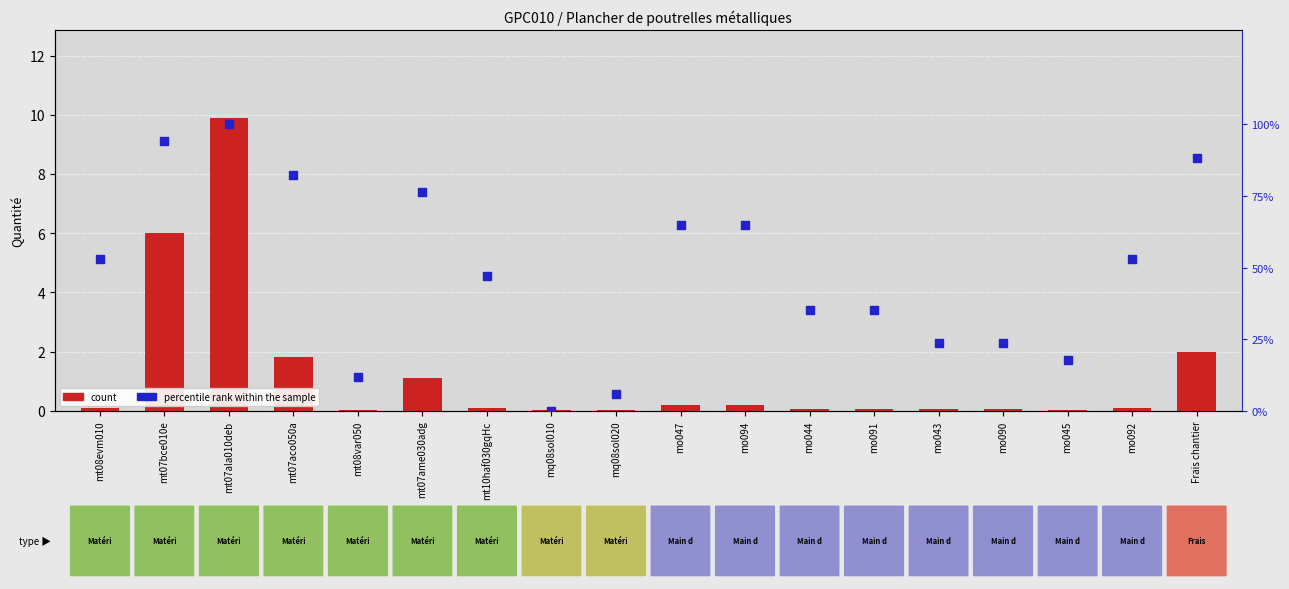

Is the value of percentile rank within the sample at mt10haf030gqHc greater than the value of count at mt10haf030gqHc?

Yes